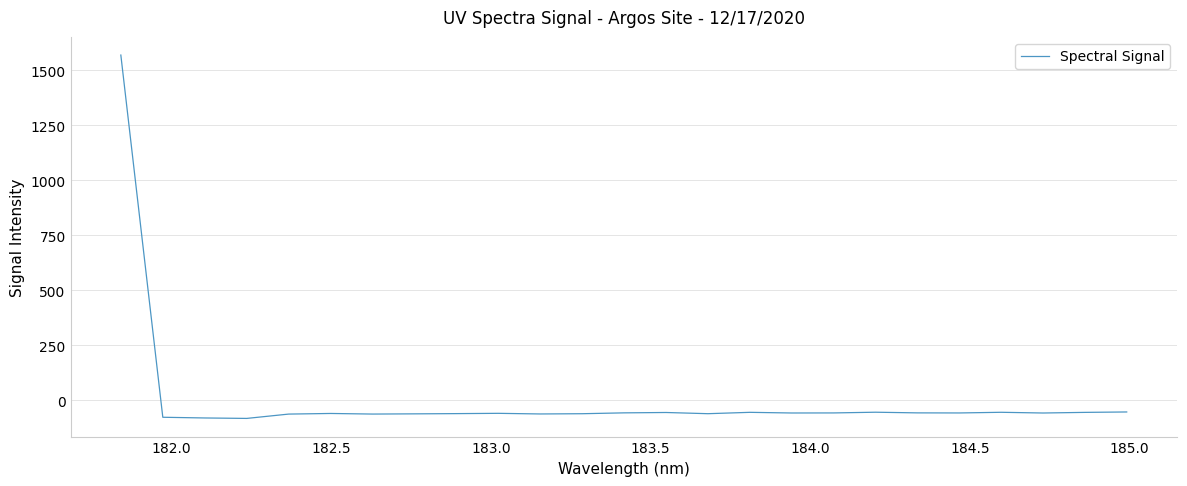

What is the difference between the maximum and minimum values?

1651.7